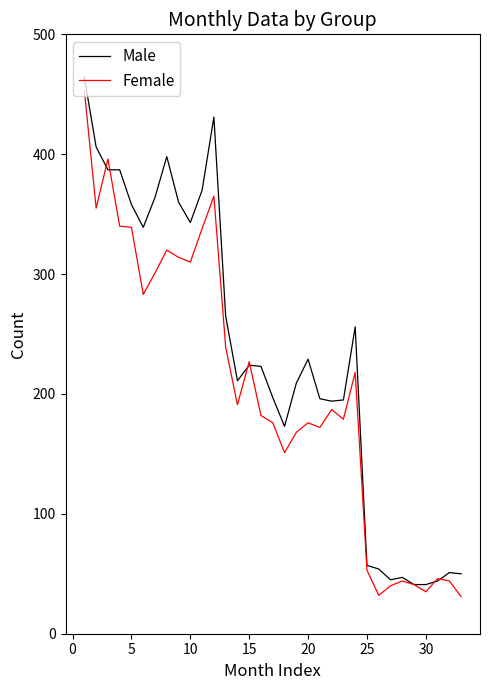

What is the maximum value for Male?

464